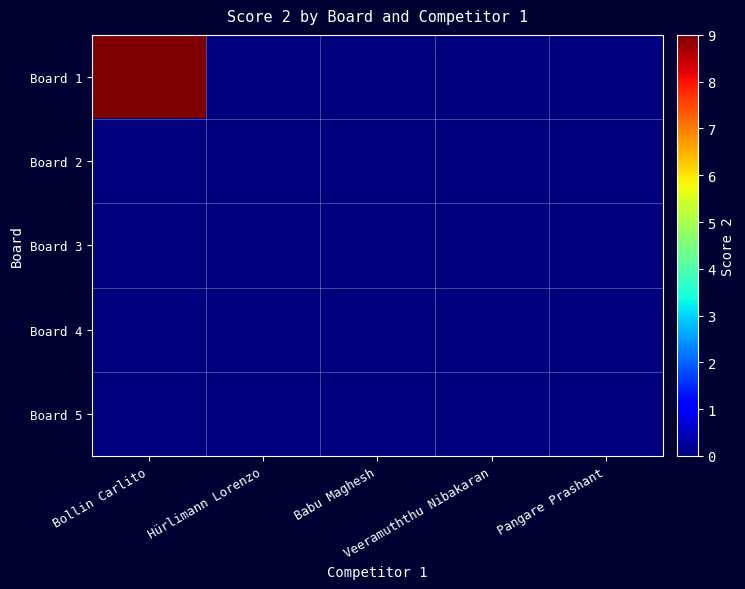

What is the greatest value displayed?

9